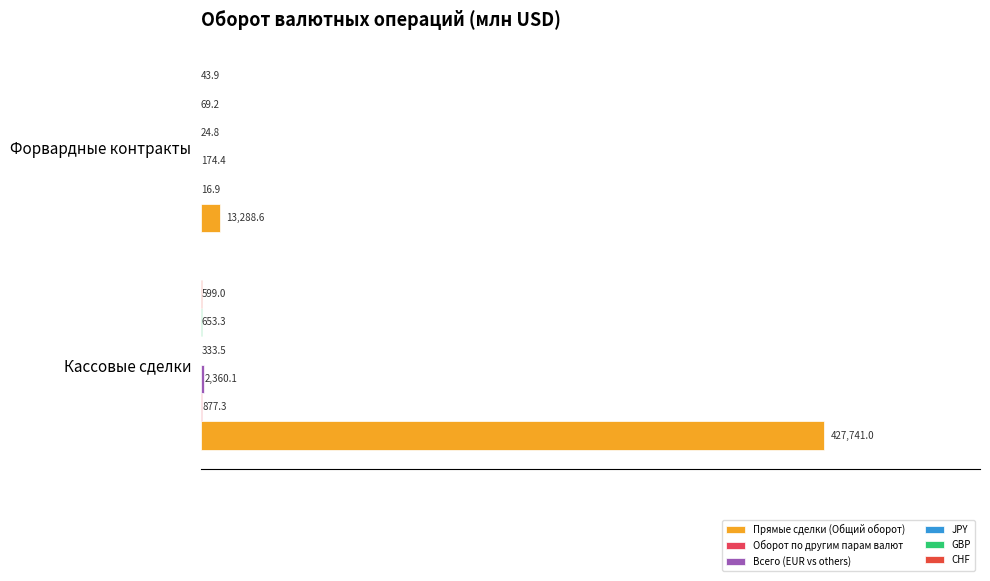

How many series are shown in this chart?

6